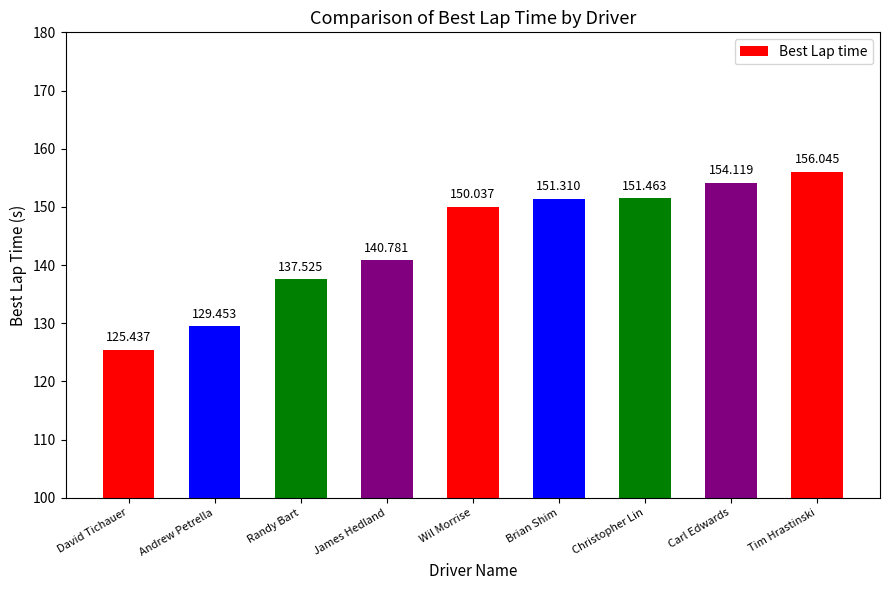

At which category does the chart reach its minimum across all series?

David Tichauer